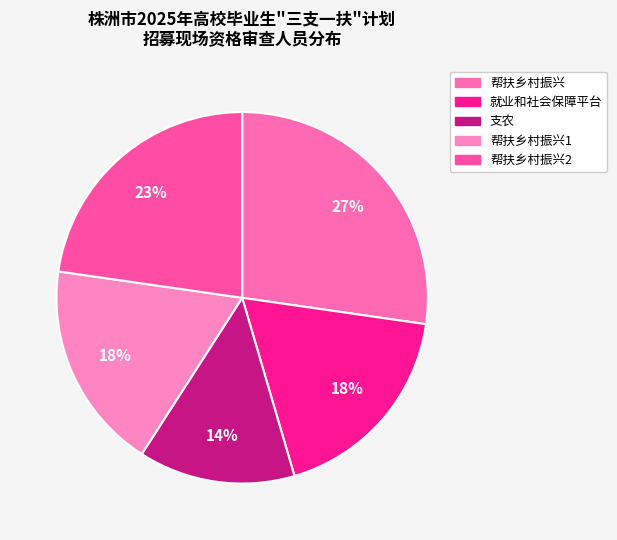

Does any single category account for the majority?

No